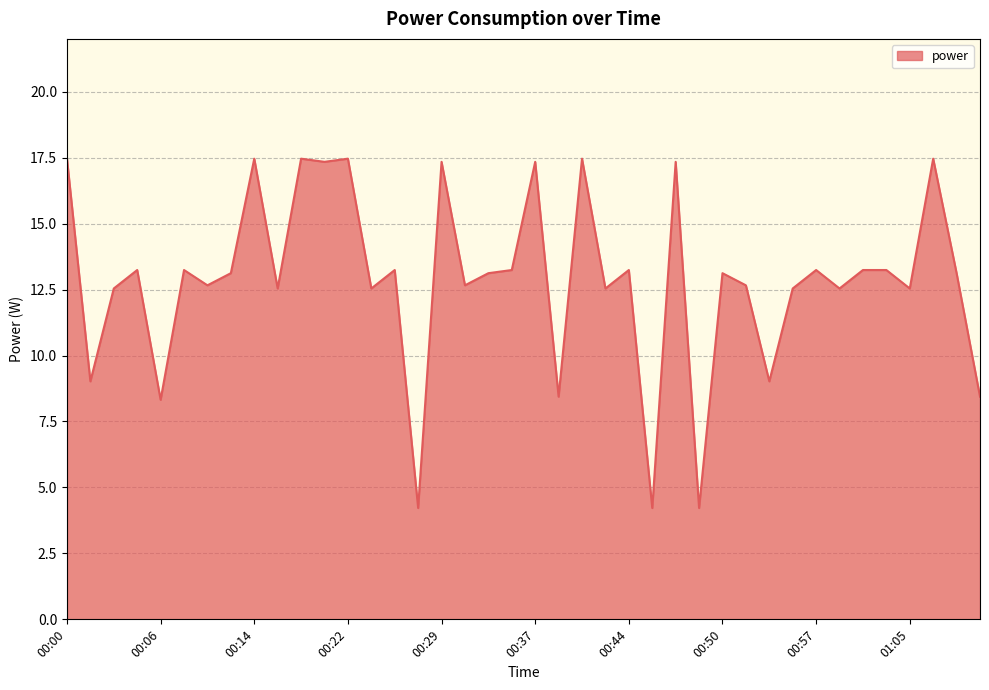

What is the difference between the maximum and minimum values?

13.2